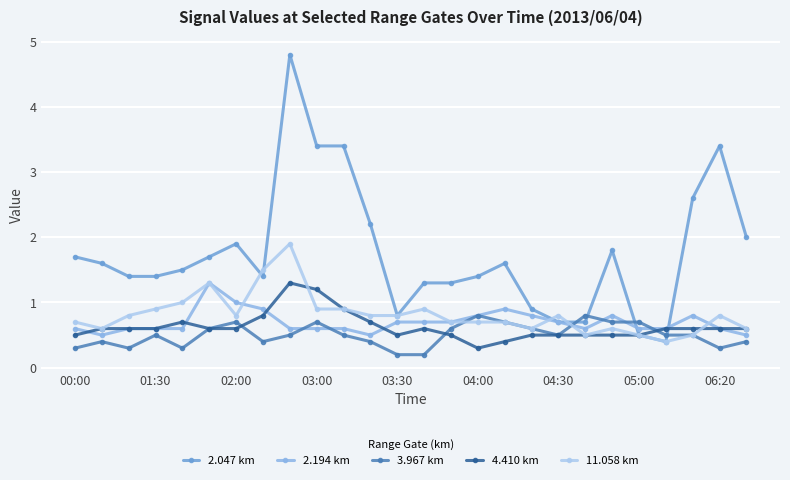

True or false: 4.410 km has more than 0 interior local peaks.

True